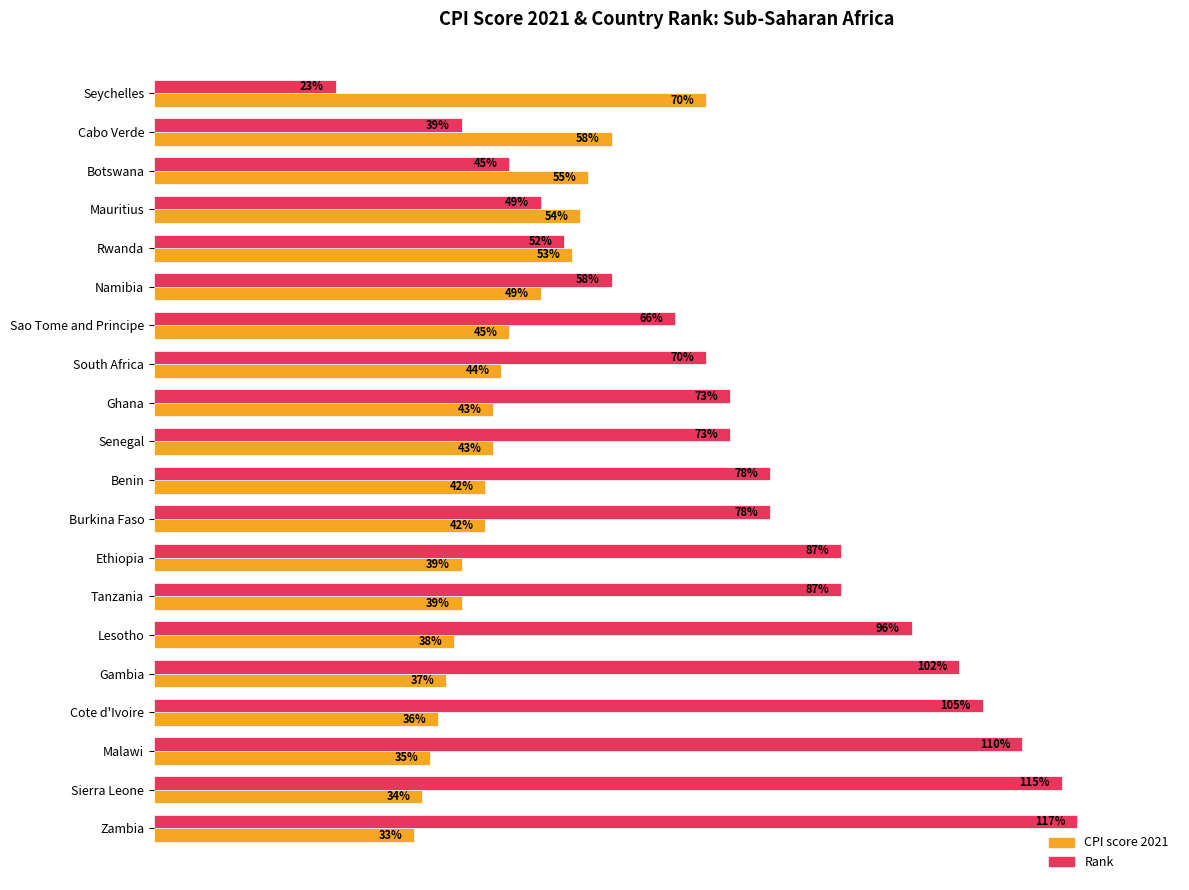

Rank the series by their maximum value, from highest to lowest.

Rank, CPI score 2021